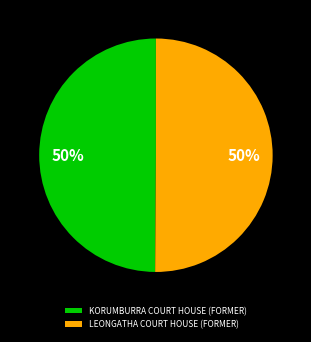

What is the ratio of the value at LEONGATHA COURT HOUSE (FORMER) to the value at KORUMBURRA COURT HOUSE (FORMER)?

1.0